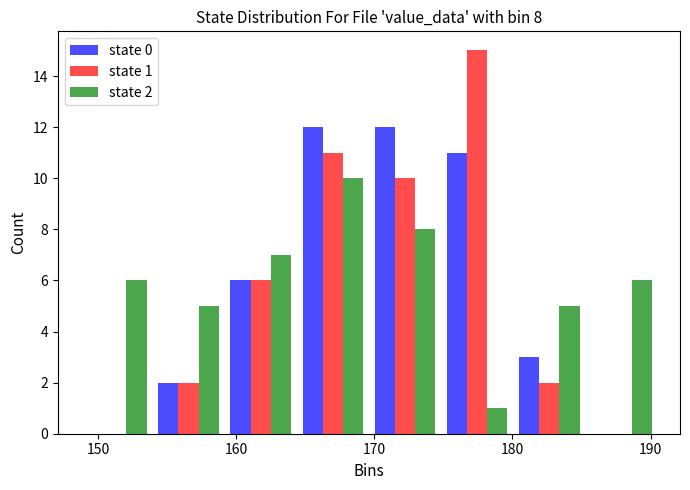

In the state 2 series, which range on the x-axis has the tallest bar?

164 to 170